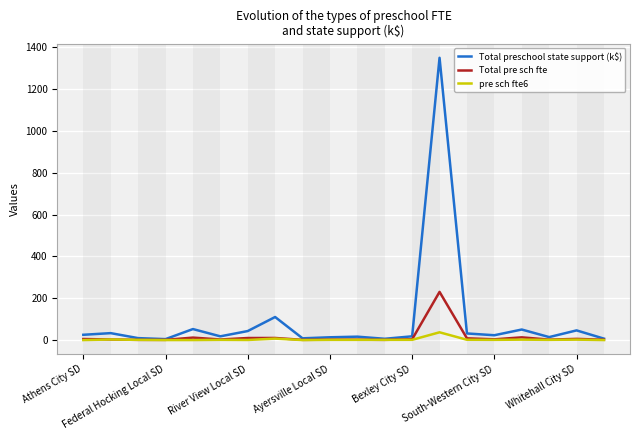

Rank the series by their maximum value, from lowest to highest.

pre sch fte6, Total pre sch fte, Total preschool state support (k$)